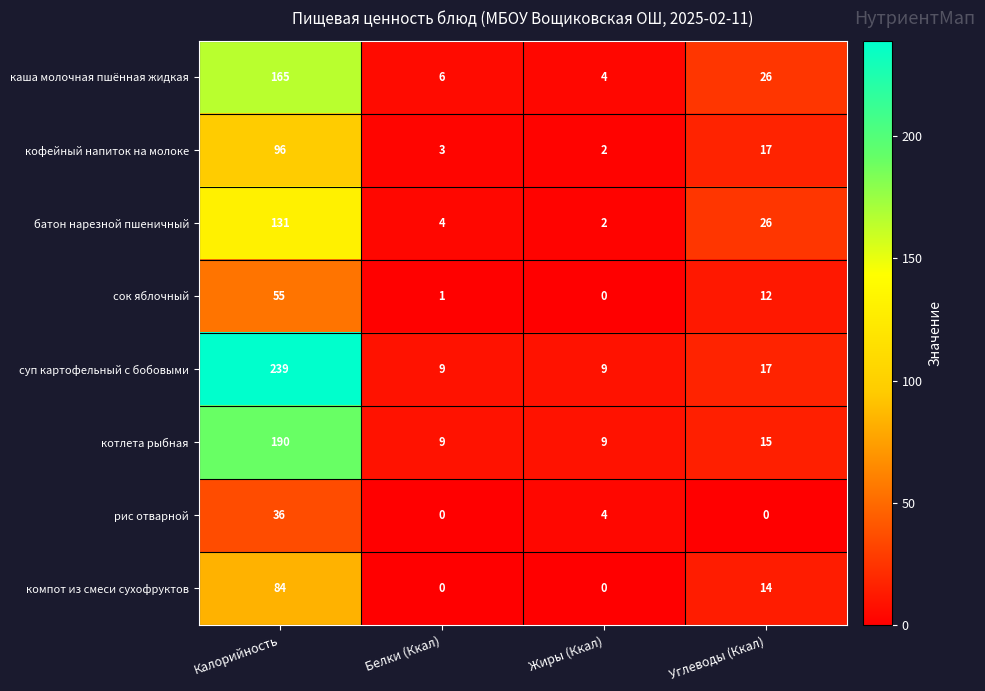

Between Жиры (Ккал) and Углеводы (Ккал), which series saw the biggest shift?

батон нарезной пшеничный